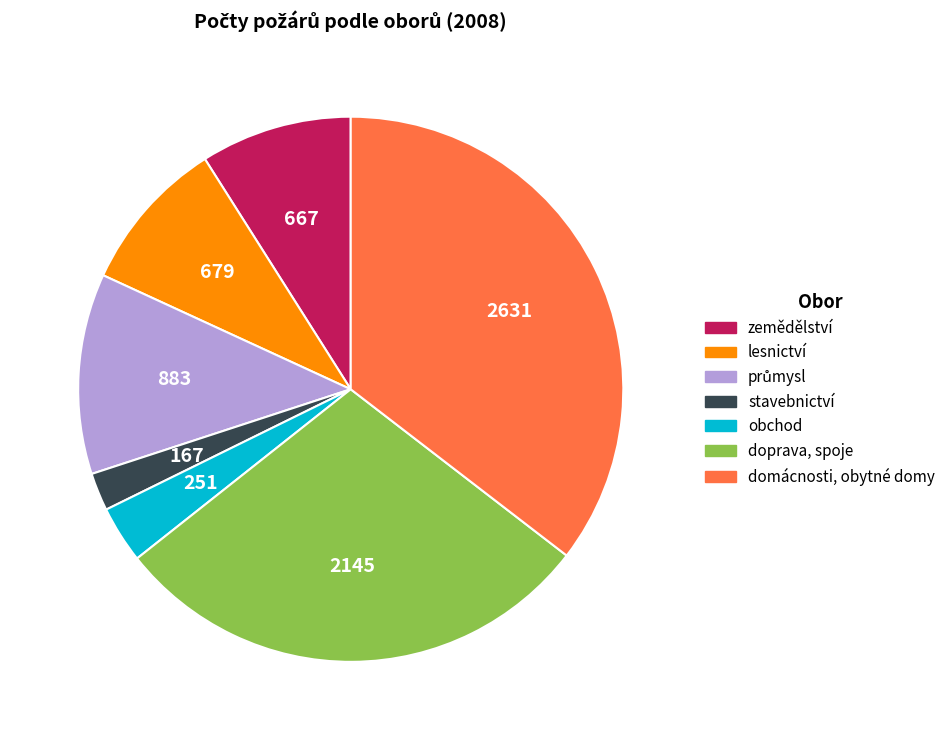

True or false: lesnictví accounts for 9% of the total.

True